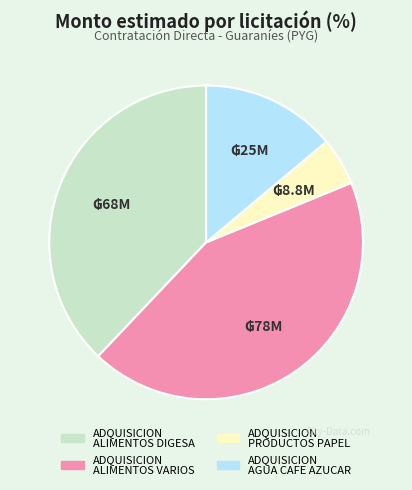

Is there any slice that represents more than half of the pie?

No